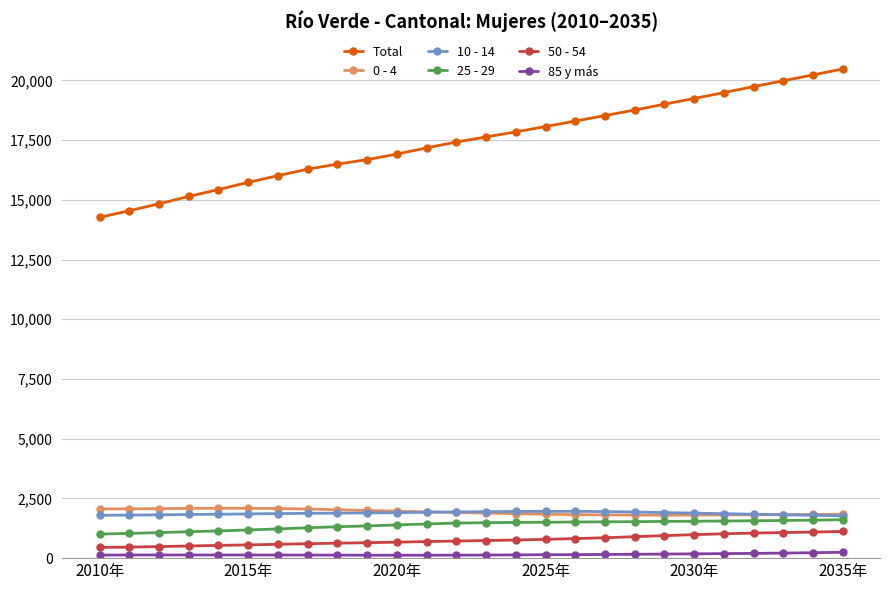

What are all the series names shown in the legend?

Total, 0 - 4, 10 - 14, 25 - 29, 50 - 54, 85 y más